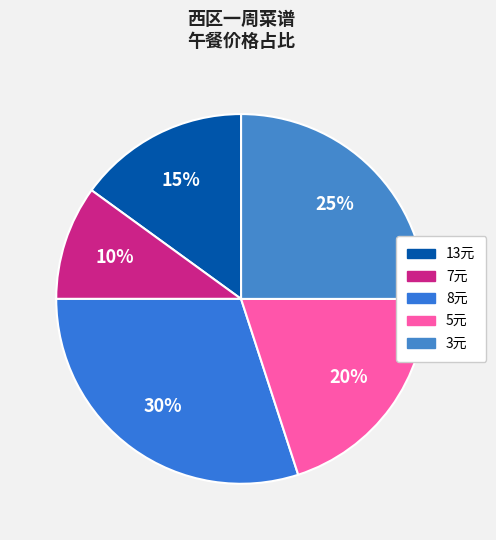

To the nearest percent, what is the average slice percentage?

20%